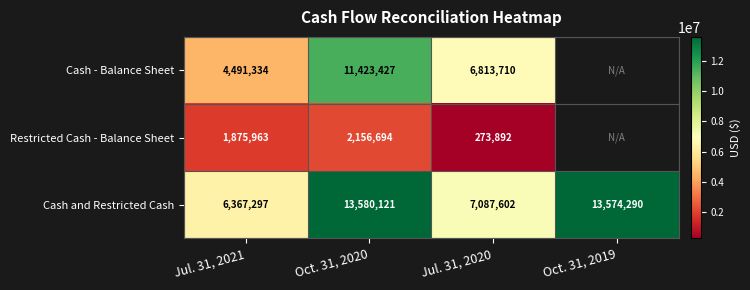

What is the total value across all series at Jul. 31, 2021?

12734594